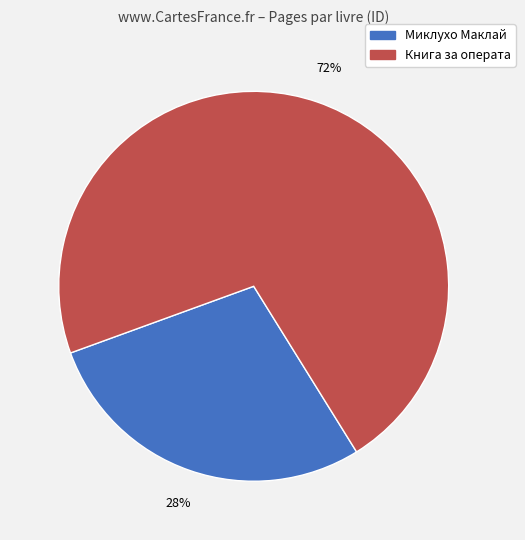

To the nearest percent, what is the average slice percentage?

50%